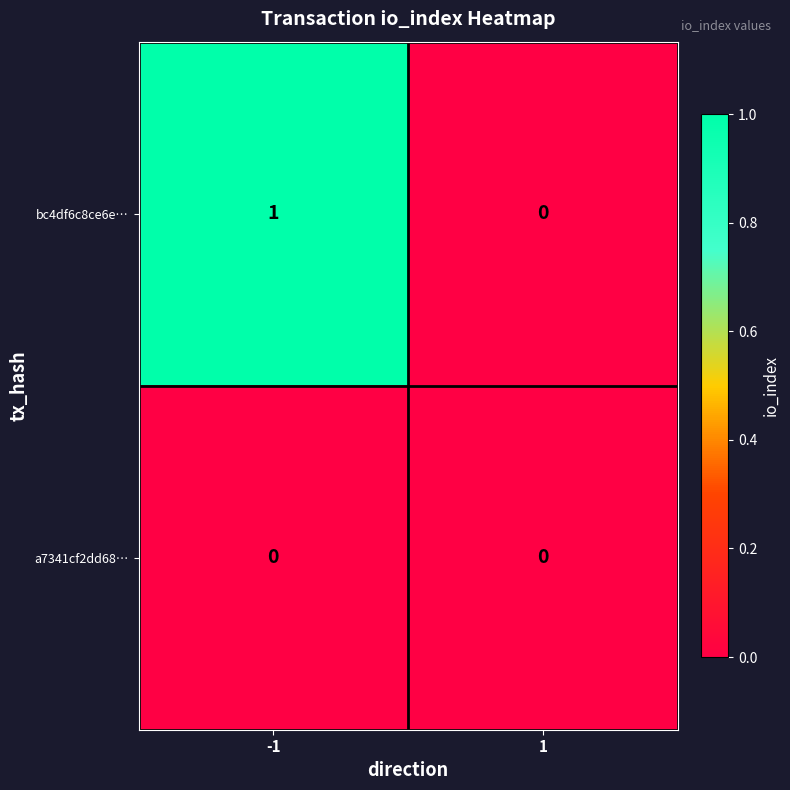

Which series has the widest spread of values?

bc4df6c8ce6e…